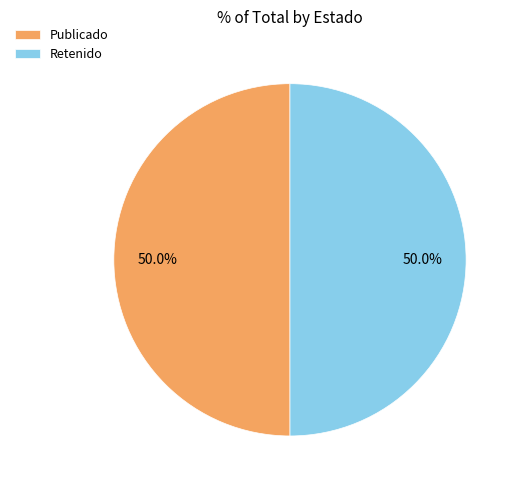

What is the total percentage of Publicado and Retenido?

100.0%